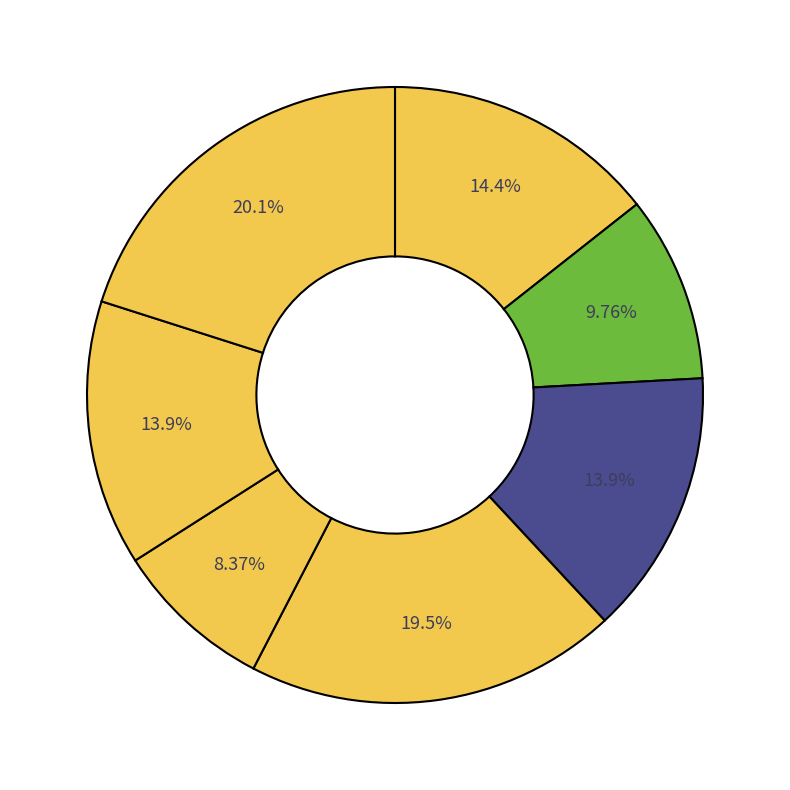

Count the number of slices in the pie.

7